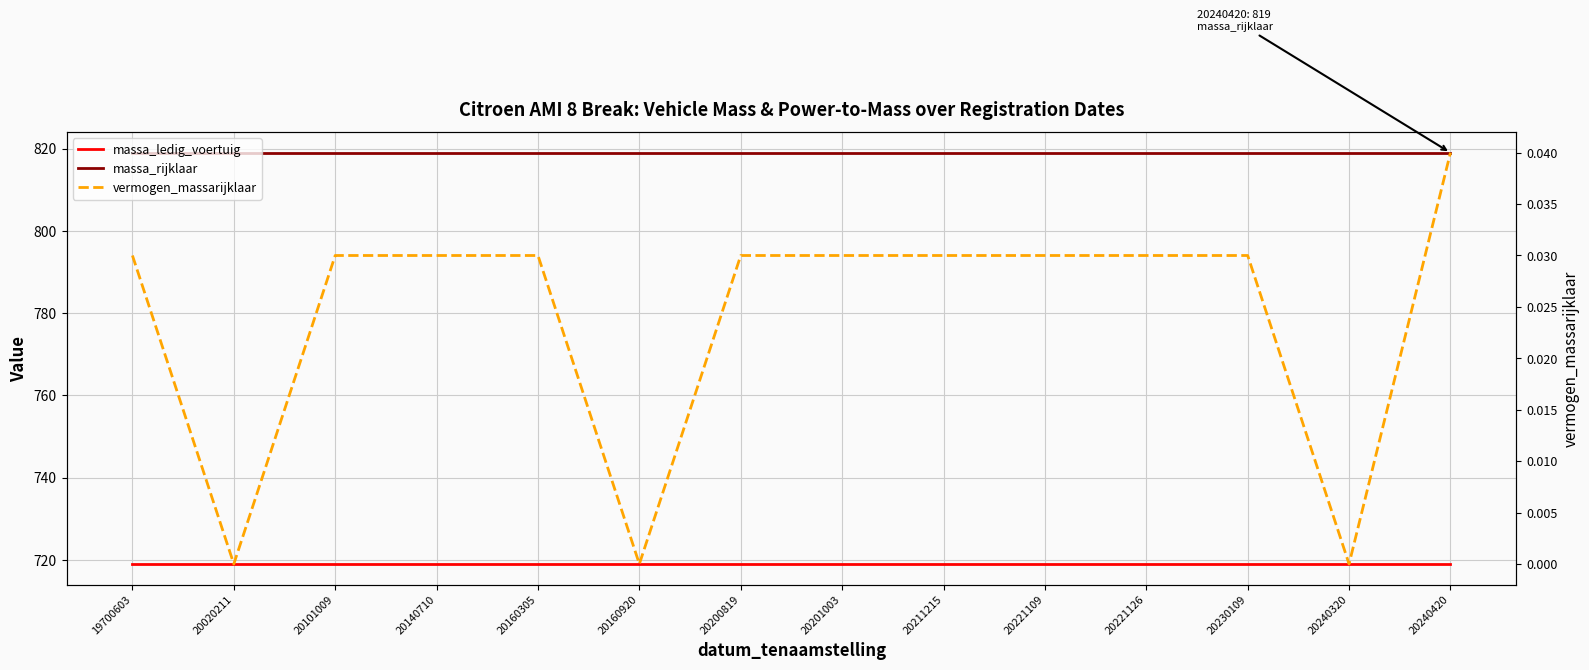

At 20221126, list the series in order from largest to smallest.

massa_rijklaar, massa_ledig_voertuig, vermogen_massarijklaar